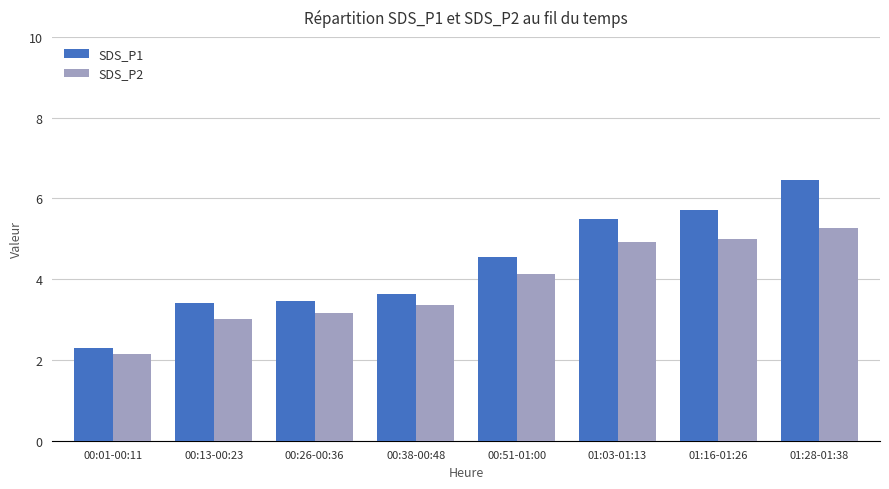

Count the number of categories in the chart.

8